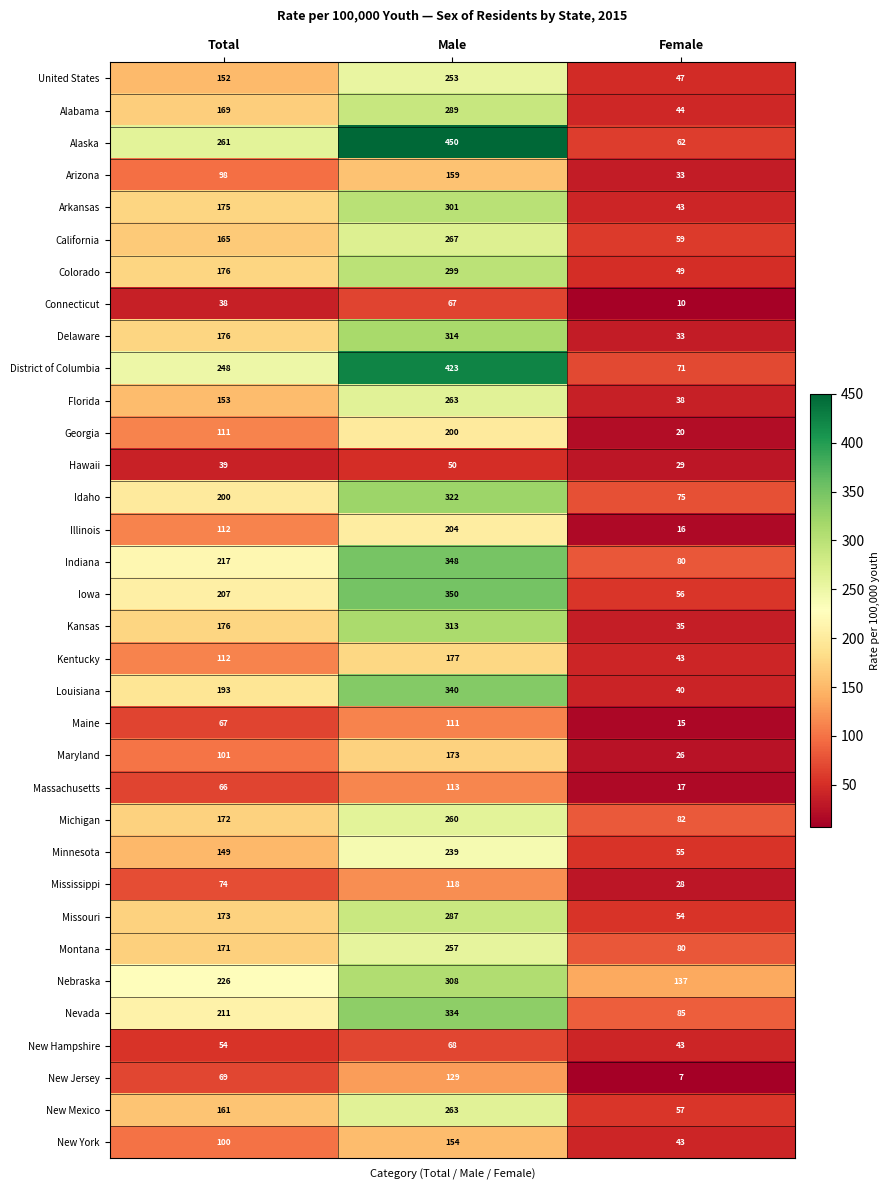

Where is Iowa nearest to the value 203?

Total